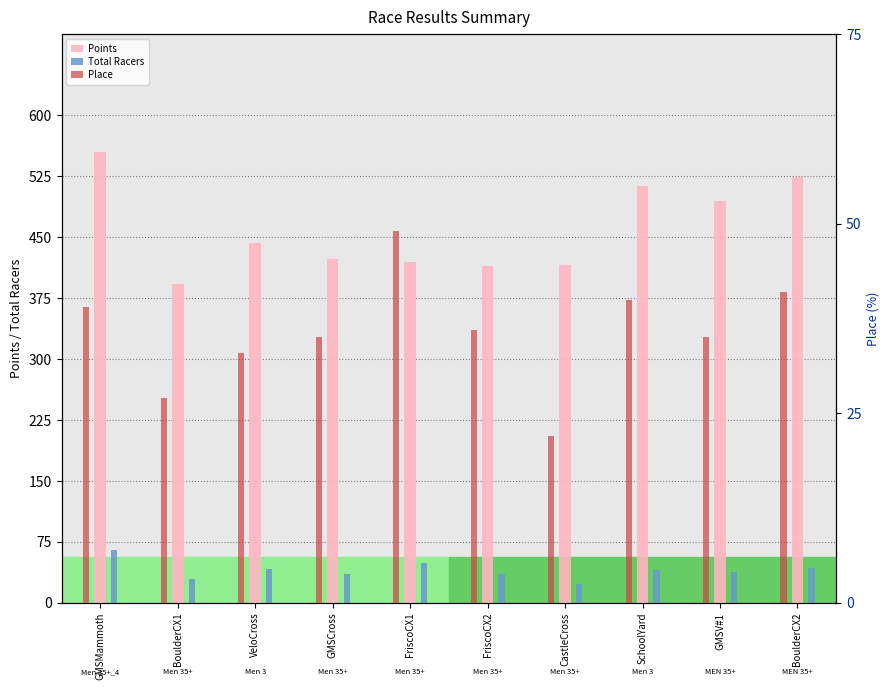

Is it true that Points equals 415.5 at CastleCross?

True